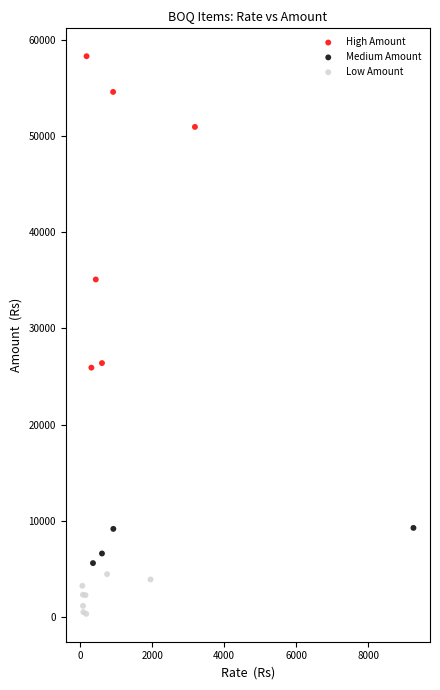

Which series contains the lowest Y value?

Low Amount